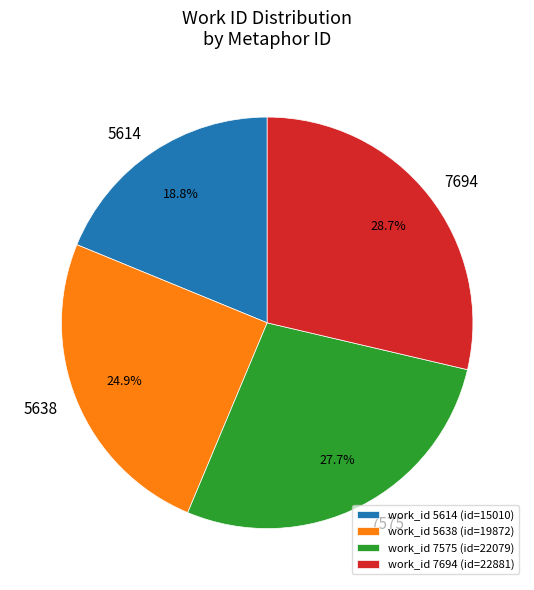

How many segments does this pie chart have?

4